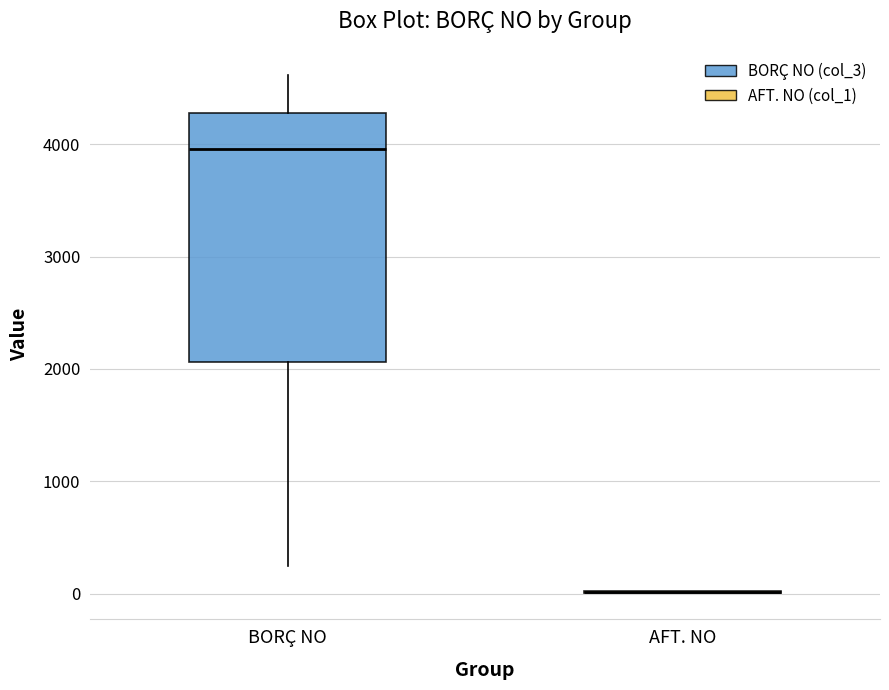

Comparing the boxes themselves (not the whiskers), which one is the tallest?

BORÇ NO